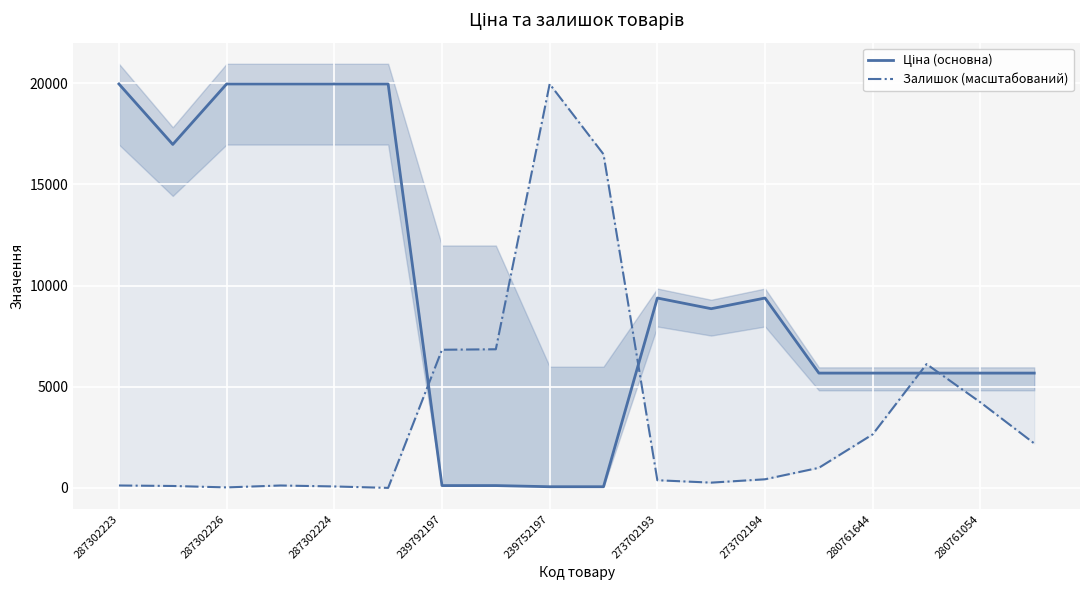

What is the sum of all Ціна (основна) values?

173133.1